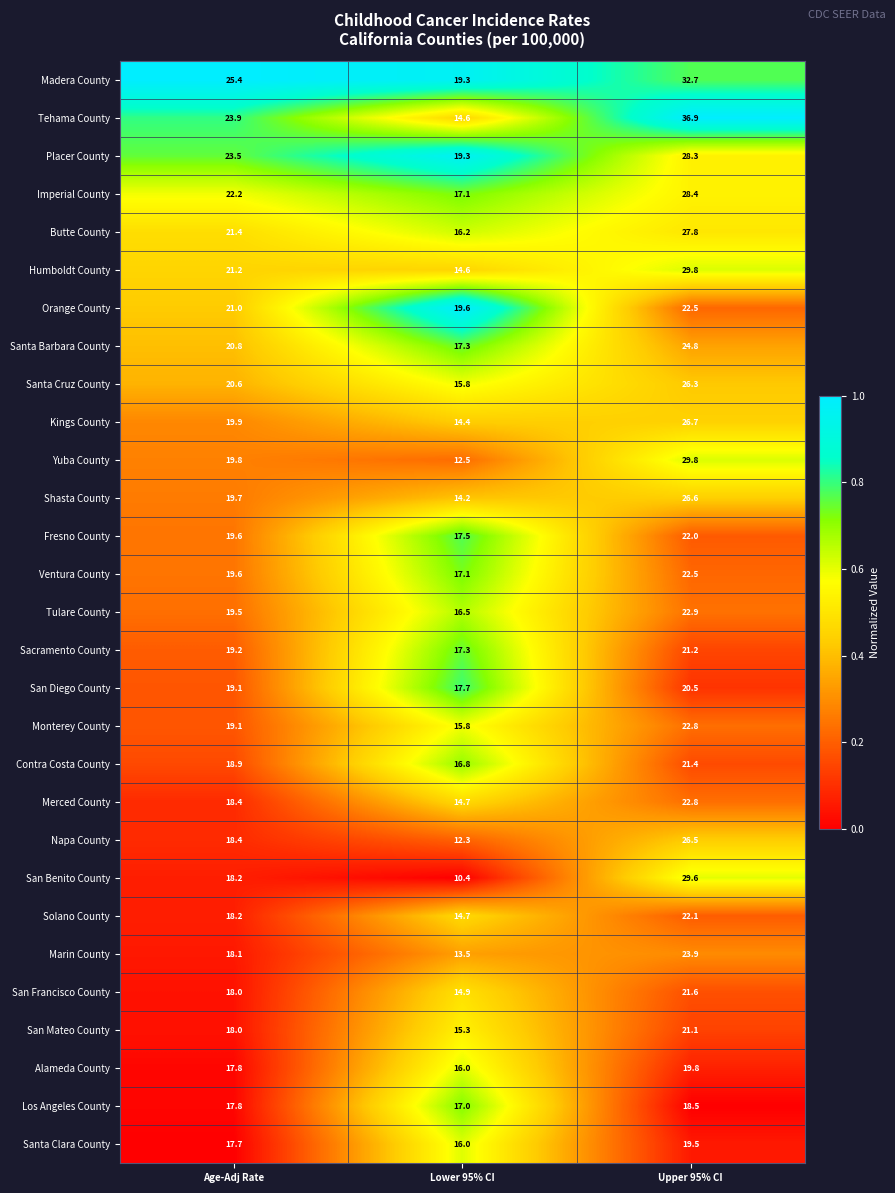

Is it true that Tehama County equals 8.1 at Age-Adj Rate?

False